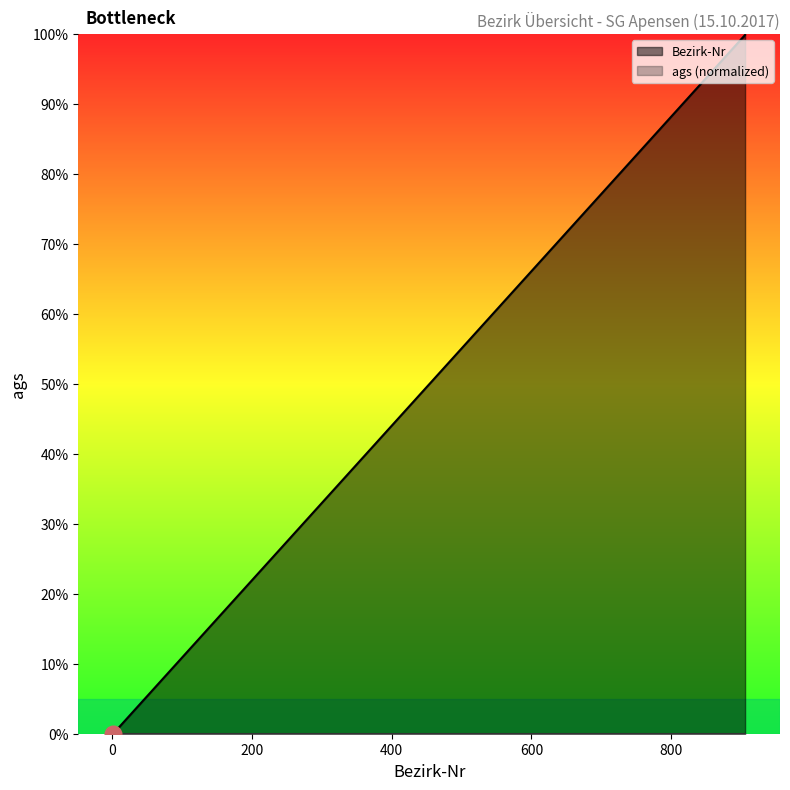

What is the value of the 10th point from the left?

1.0